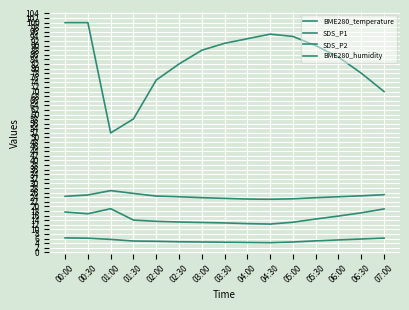

What is the average value of the BME280_humidity series?

83.4